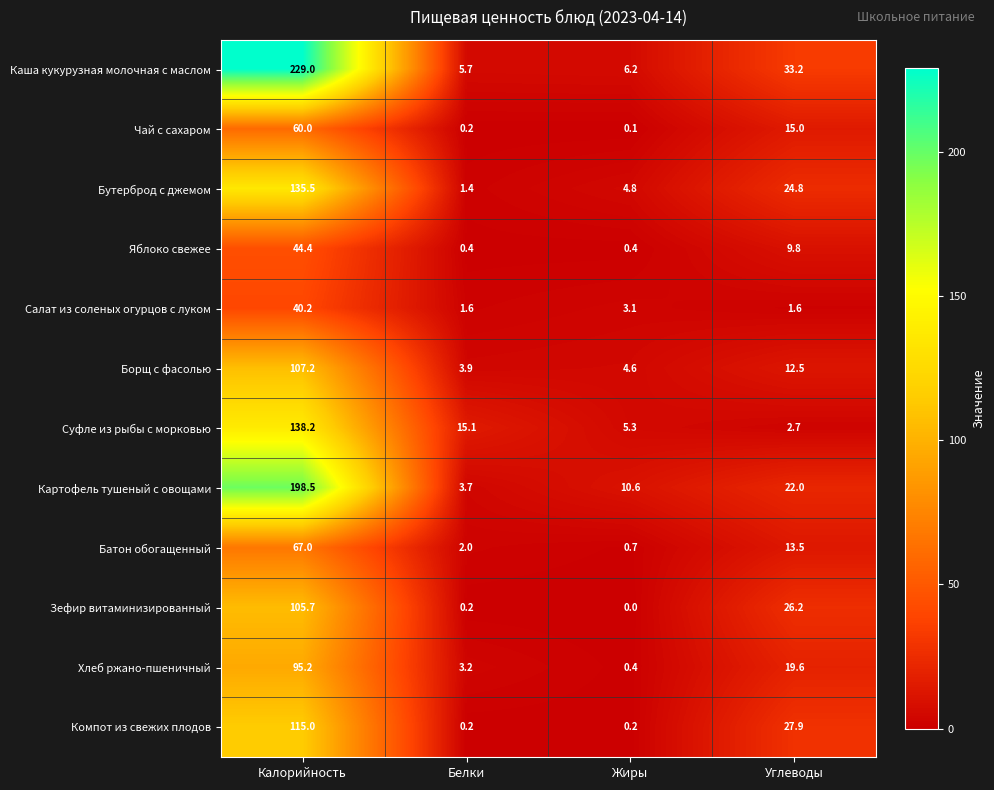

List the series in order of their peak value, lowest first.

Салат из соленых огурцов с луком, Яблоко свежее, Чай с сахаром, Батон обогащенный, Хлеб ржано-пшеничный, Зефир витаминизированный, Борщ с фасолью, Компот из свежих плодов, Бутерброд с джемом, Суфле из рыбы с морковью, Картофель тушеный с овощами, Каша кукурузная молочная с маслом